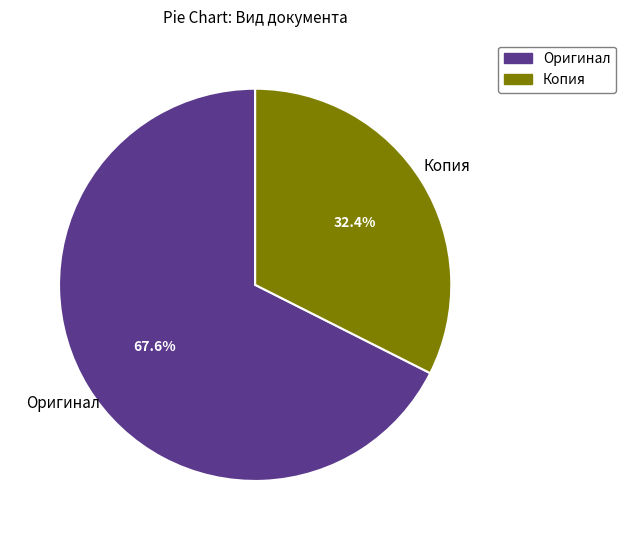

Does any single category account for the majority?

Yes